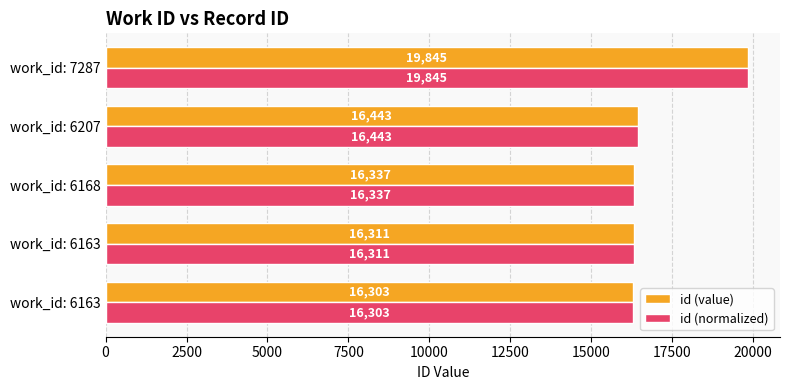

How many data points in id (normalized) are less than 16337?

2